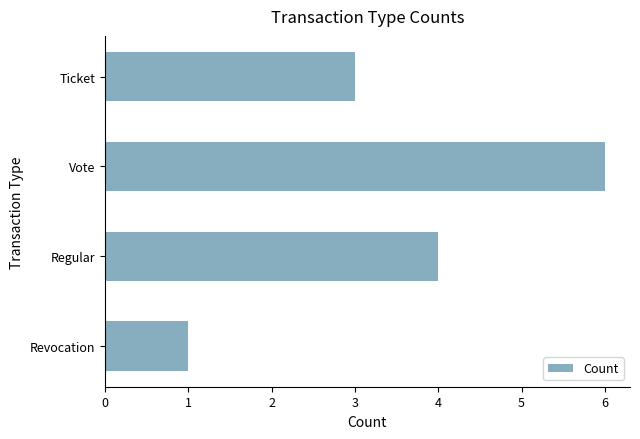

The value at Revocation is 1. True or false?

True